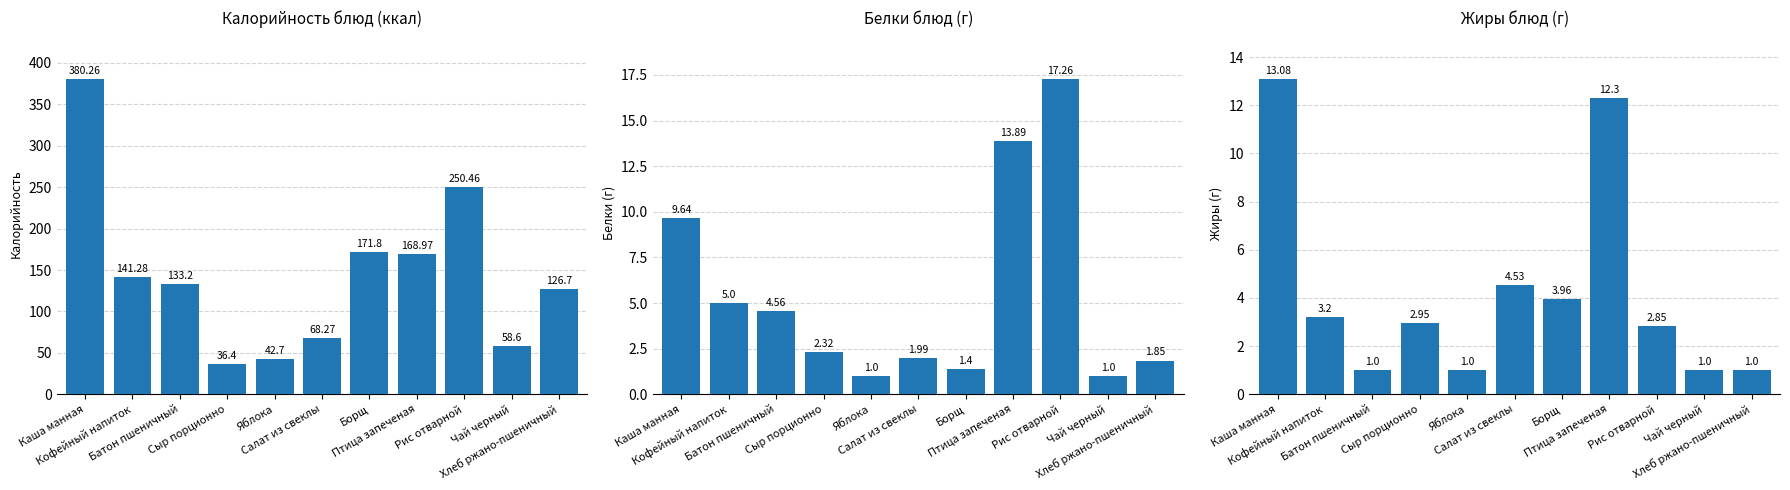

List the series in order of their peak value, lowest first.

Жиры, Белки, Калорийность